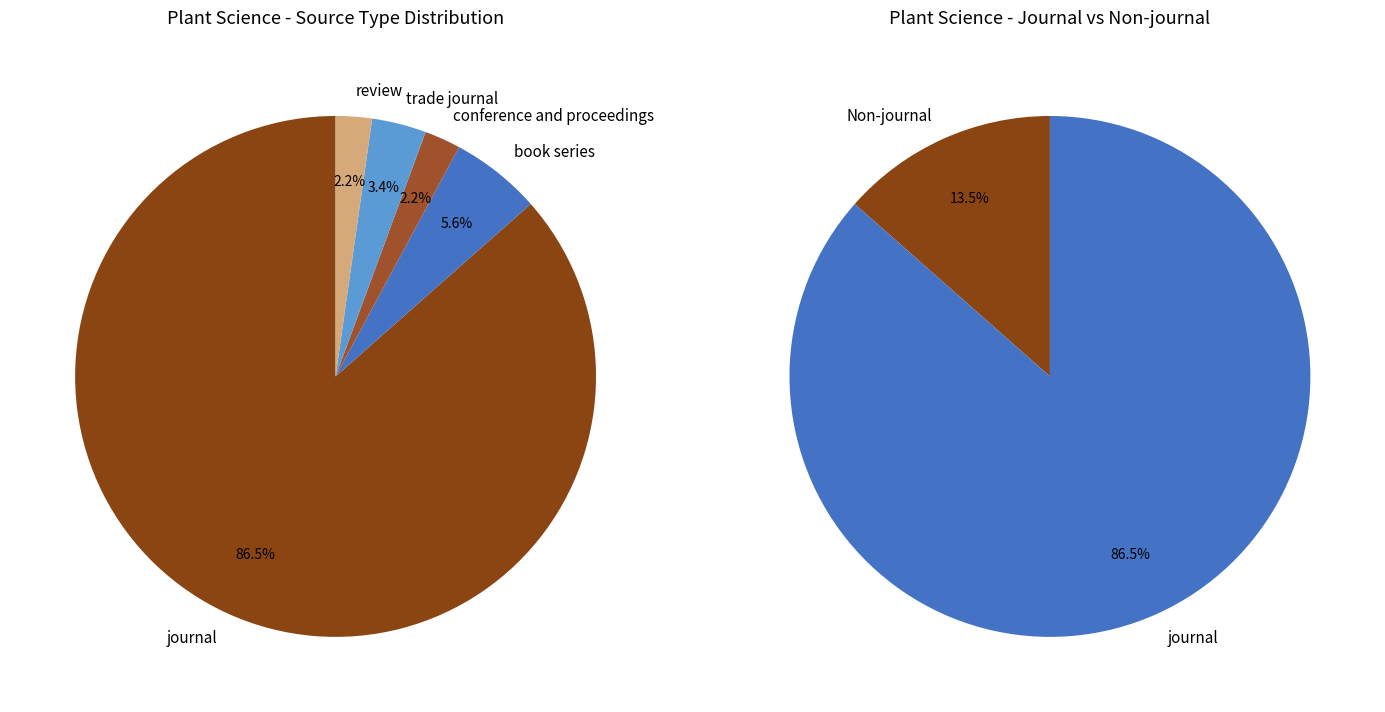

Which category accounts for the majority?

journal